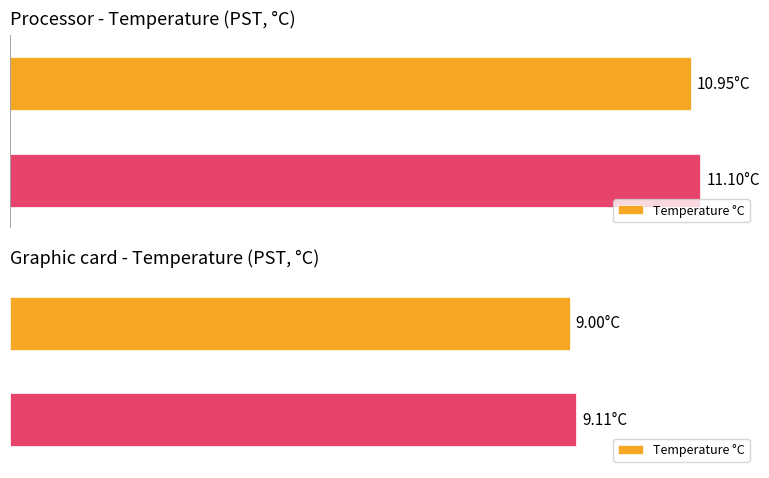

True or false: the data shows 3.3 at Maximum utilization.

False